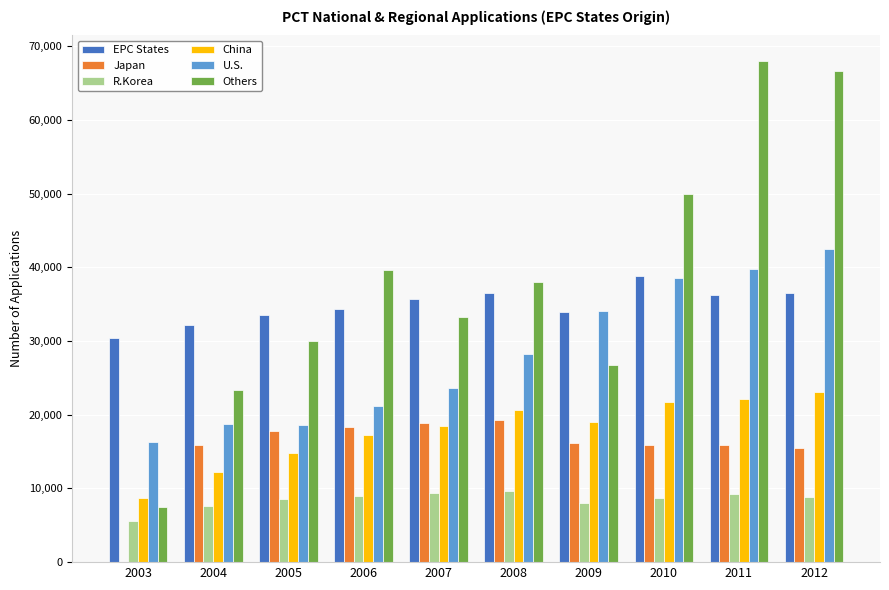

The value of Others at 2005 is 45231. True or false?

False